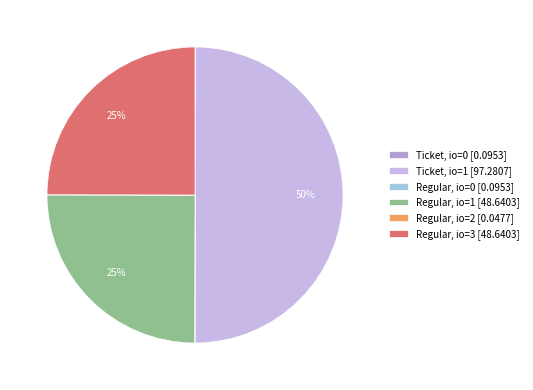

To the nearest percent, what is the difference between the largest and smallest slice percentages?

50%